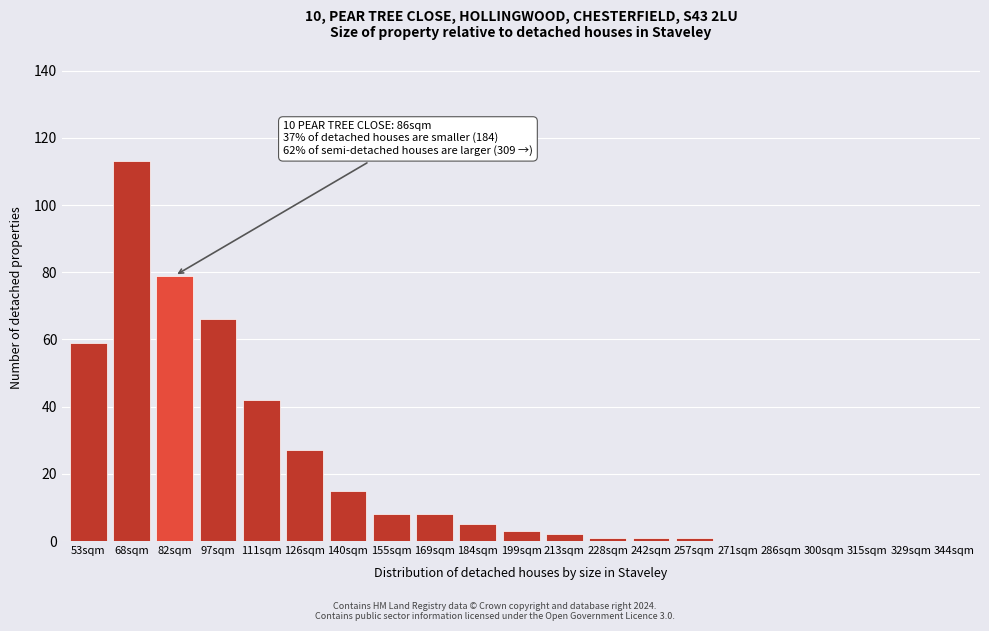

Reading right to left, what are all the values shown in this chart?

344sqm=0	329sqm=0	315sqm=0	300sqm=0	286sqm=0	271sqm=0	257sqm=1	242sqm=1	228sqm=1	213sqm=2	199sqm=3	184sqm=5	169sqm=8	155sqm=8	140sqm=15	126sqm=27	111sqm=42	97sqm=66	82sqm=79	68sqm=113	53sqm=59